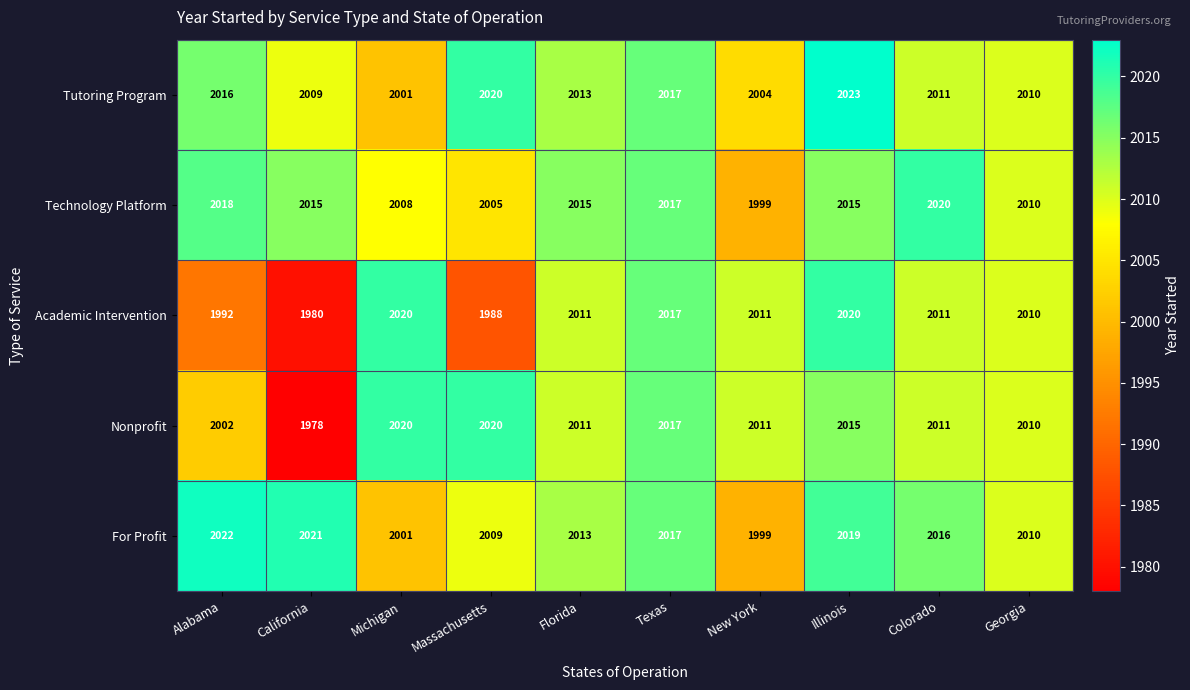

Which series changed the most between Massachusetts and Texas?

Academic Intervention